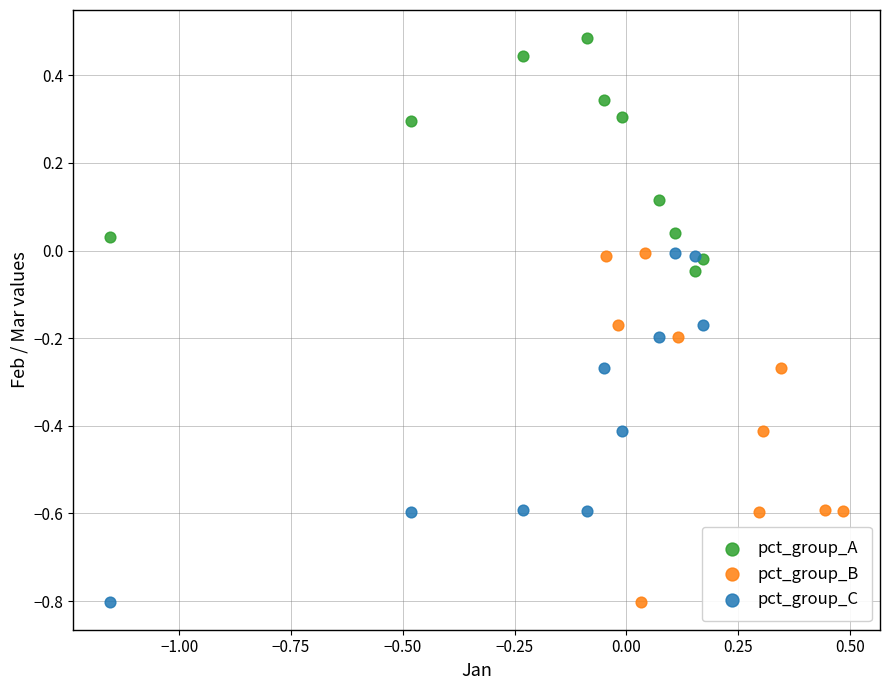

Which series contains the highest Y value?

pct_group_A